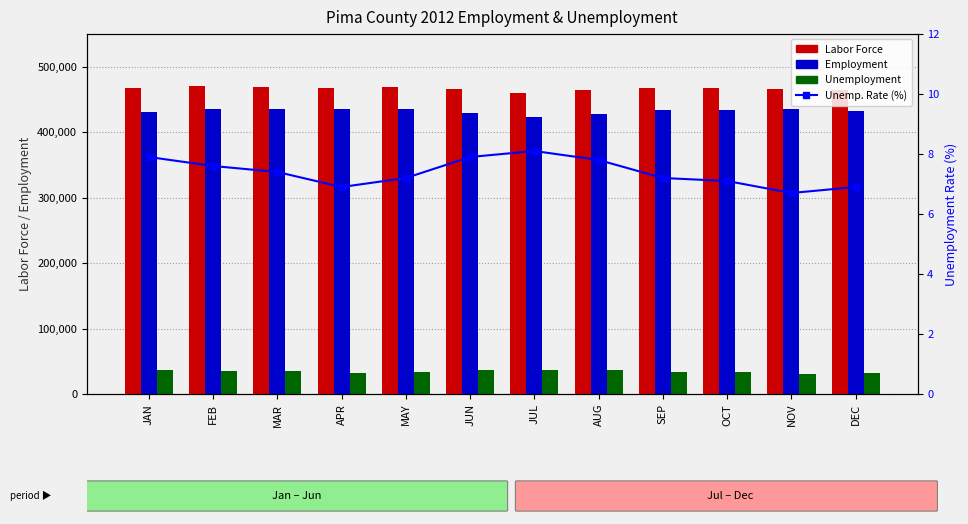

How many values in the Labor Force series are below 467130?

6